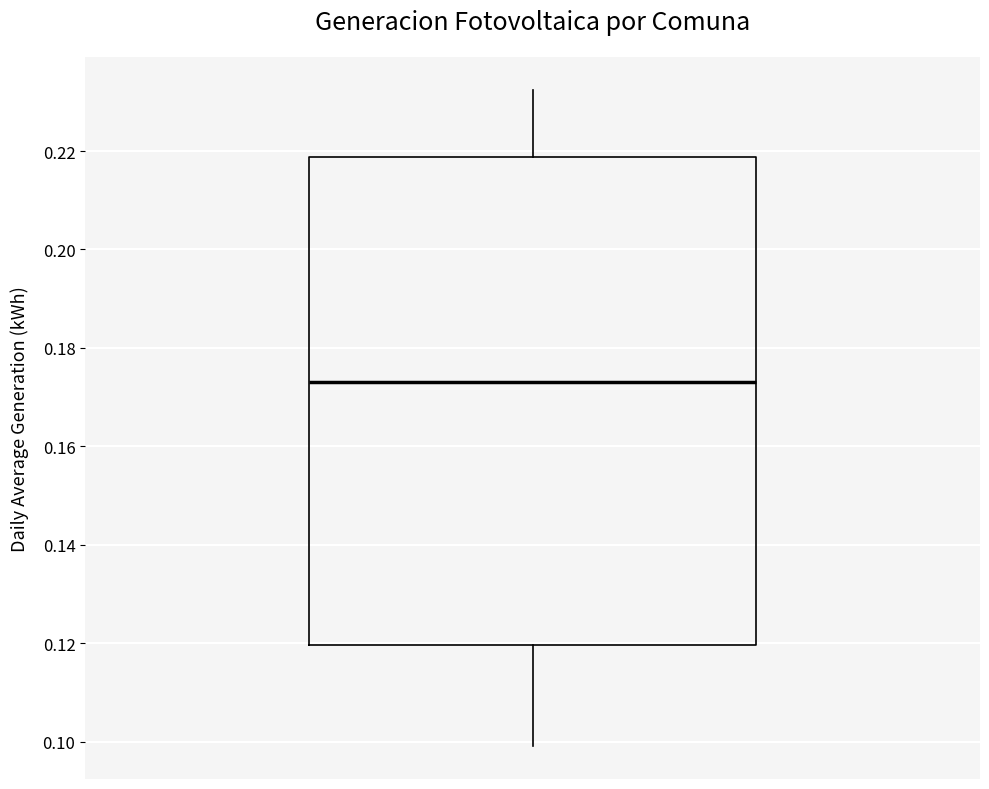

Transcribe this box plot: give where the median line is, the range the box spans, and where the two whiskers end, as read against the y-axis. The values are not printed on the chart, so give them approximately, as read against the axis.

median 0.174, box 0.120 to 0.218, whiskers 0.100 to 0.232